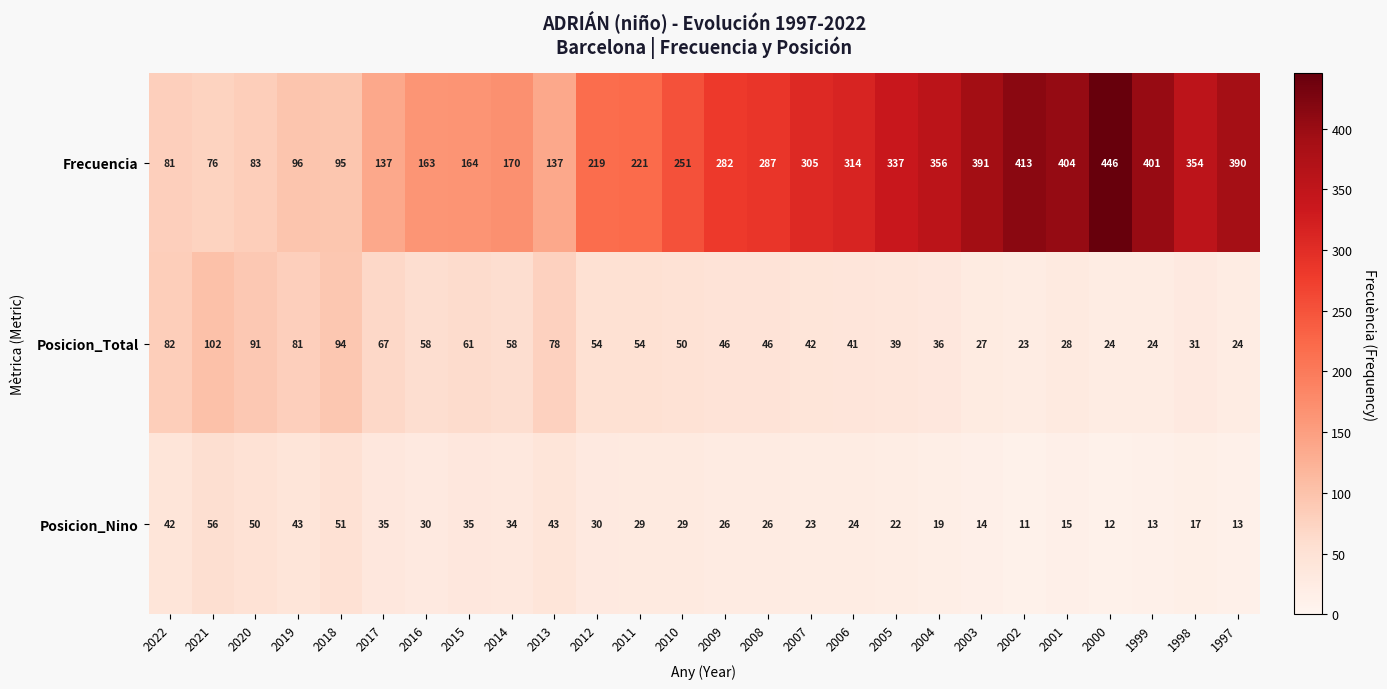

At which category does the chart reach its peak across all series?

2000